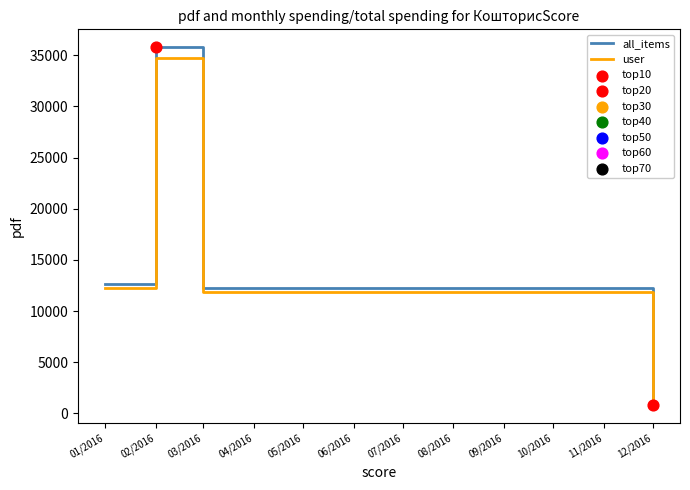

At which category is the sum across all series the highest?

02/2016